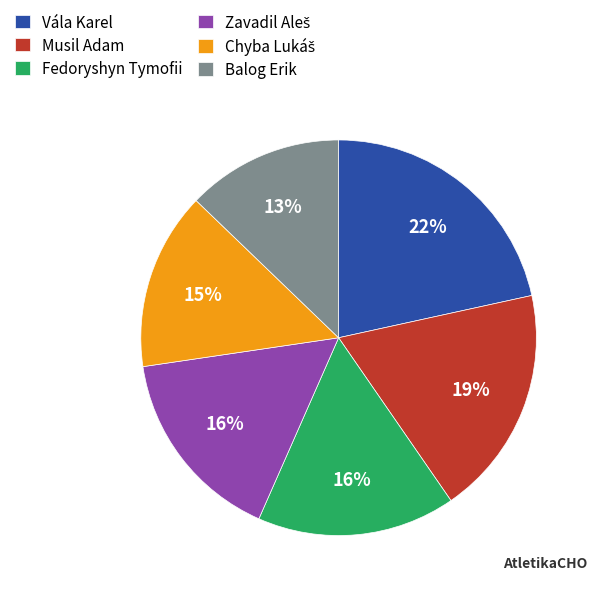

What is the smallest slice in the pie chart?

Balog Erik